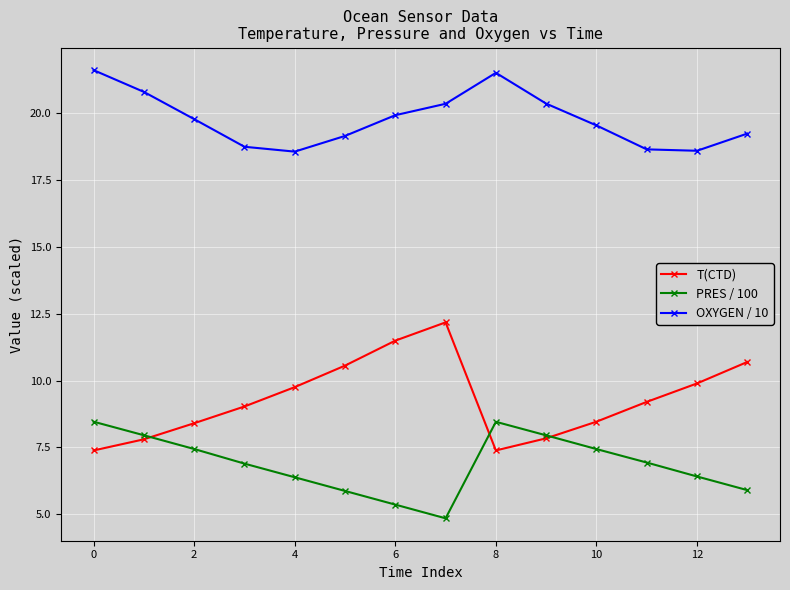

What is the lowest value of the OXYGEN / 10 series?

18.6